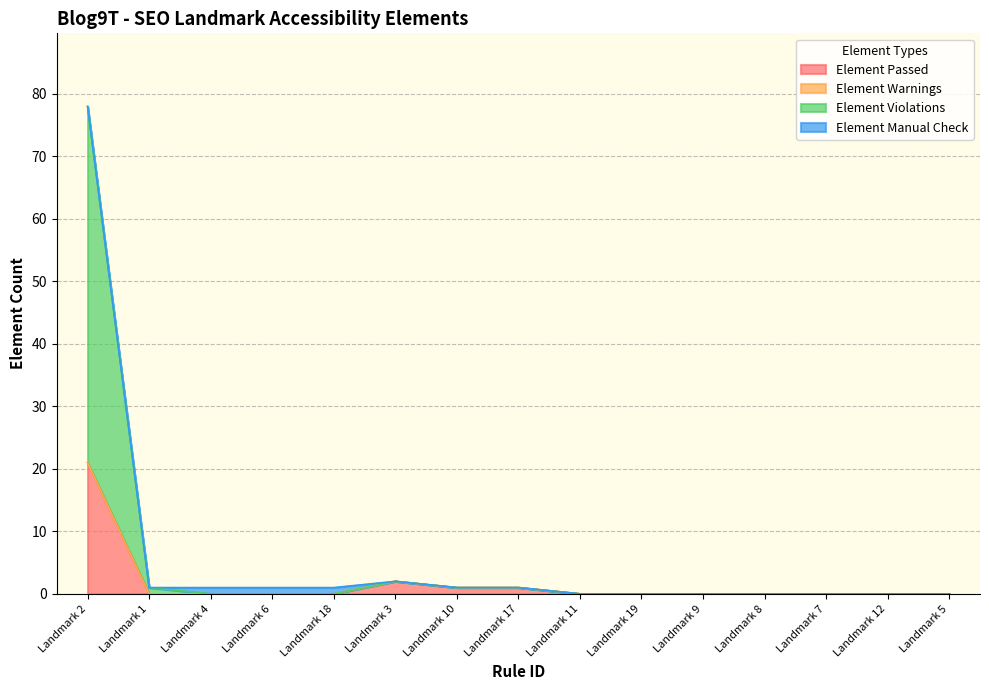

Which series has the largest total across all categories?

Element Violations